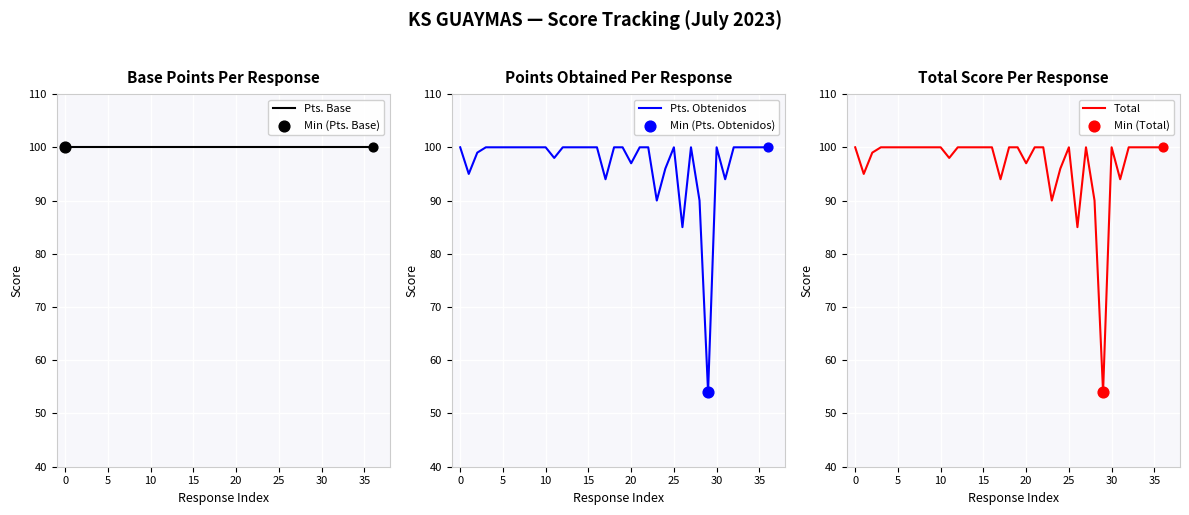

Which series contains the highest Y value?

Pts. Base